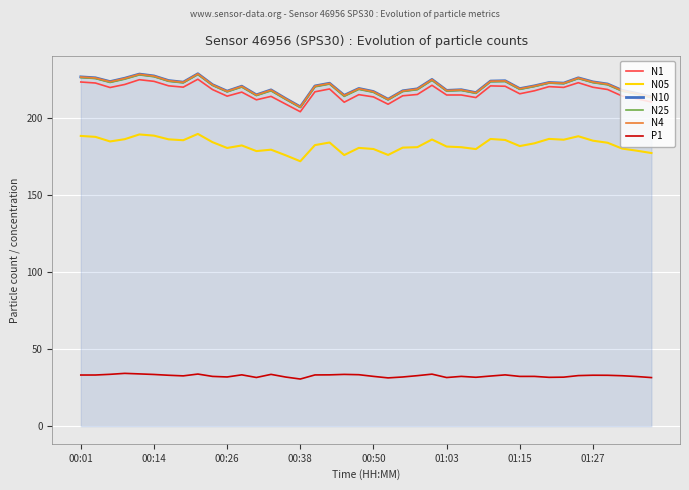

What is the difference between the second highest and second lowest values in the N05 series?

13.5